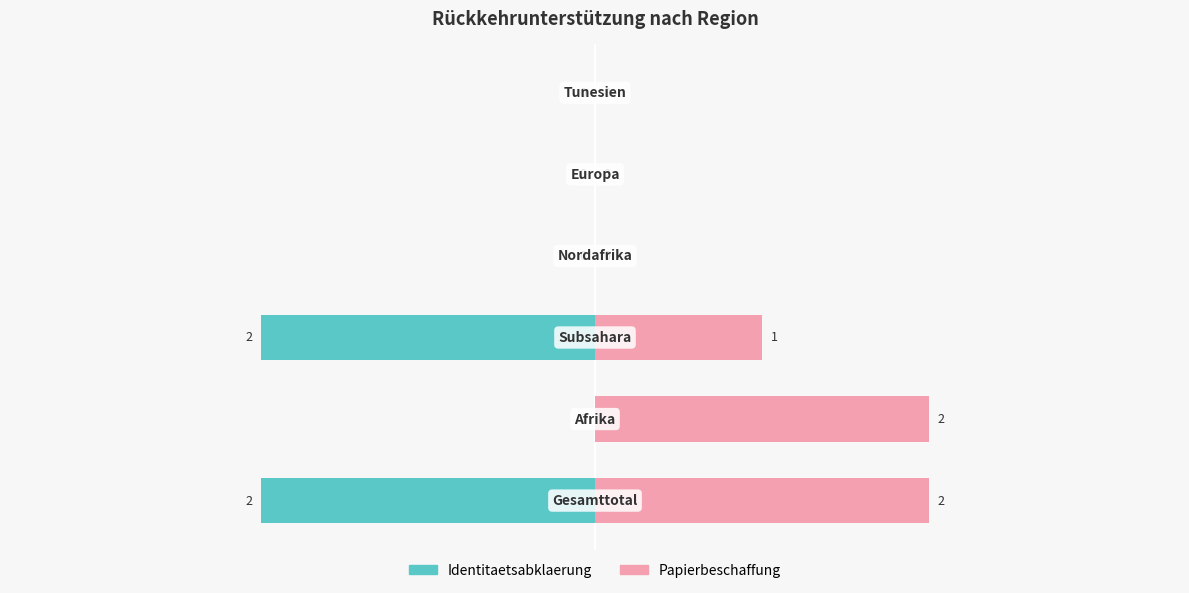

Reading left to right, transcribe all the data shown in this chart.

Identitaetsabklaerung: -2	0	-2	0	0	0
Papierbeschaffung: 2	2	1	0	0	0